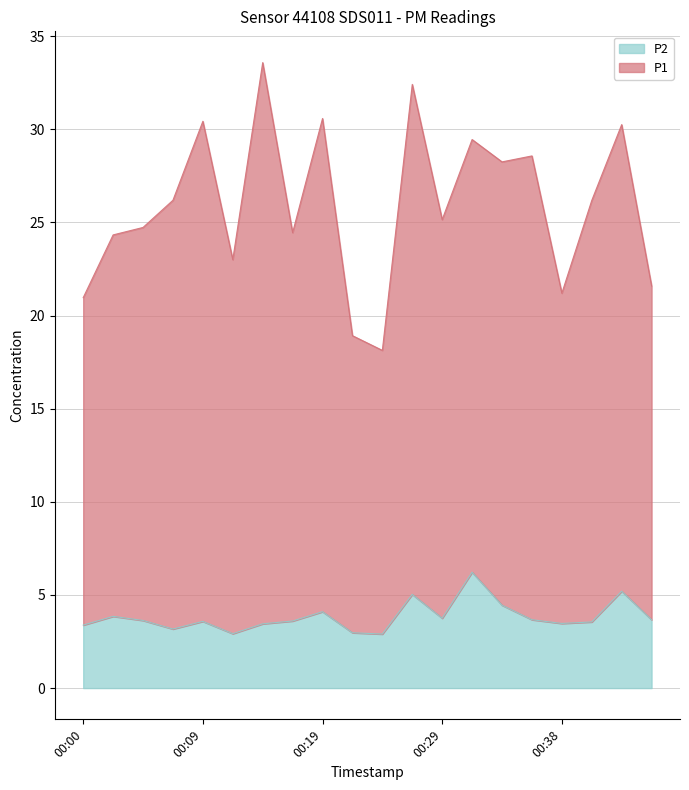

At which category is the sum across all series the highest?

00:26